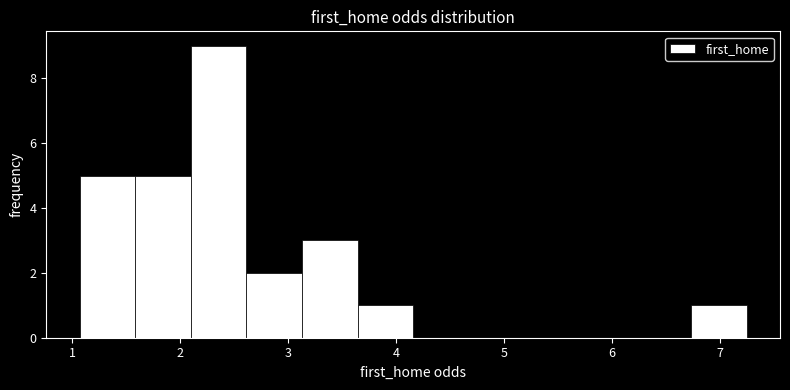

How tall is the bar that spans 3.6 to 4.2 on the x-axis? Neither the bar edges nor the heights are printed on the chart, so give them approximately, as read against the axes.

1